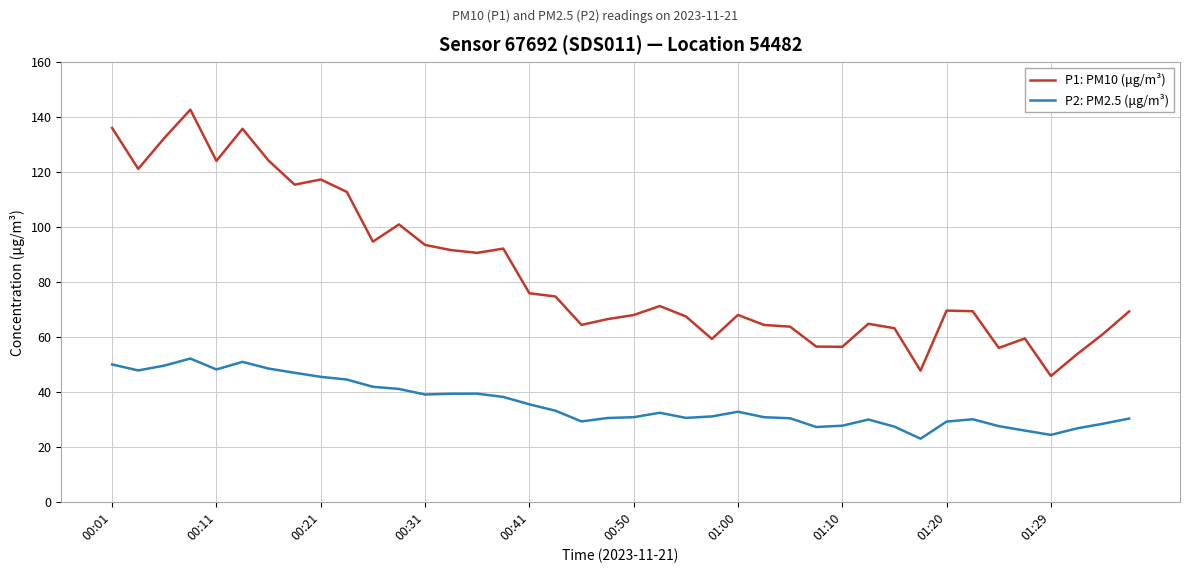

Which series has the widest spread of values?

P1: PM10 (μg/m³)